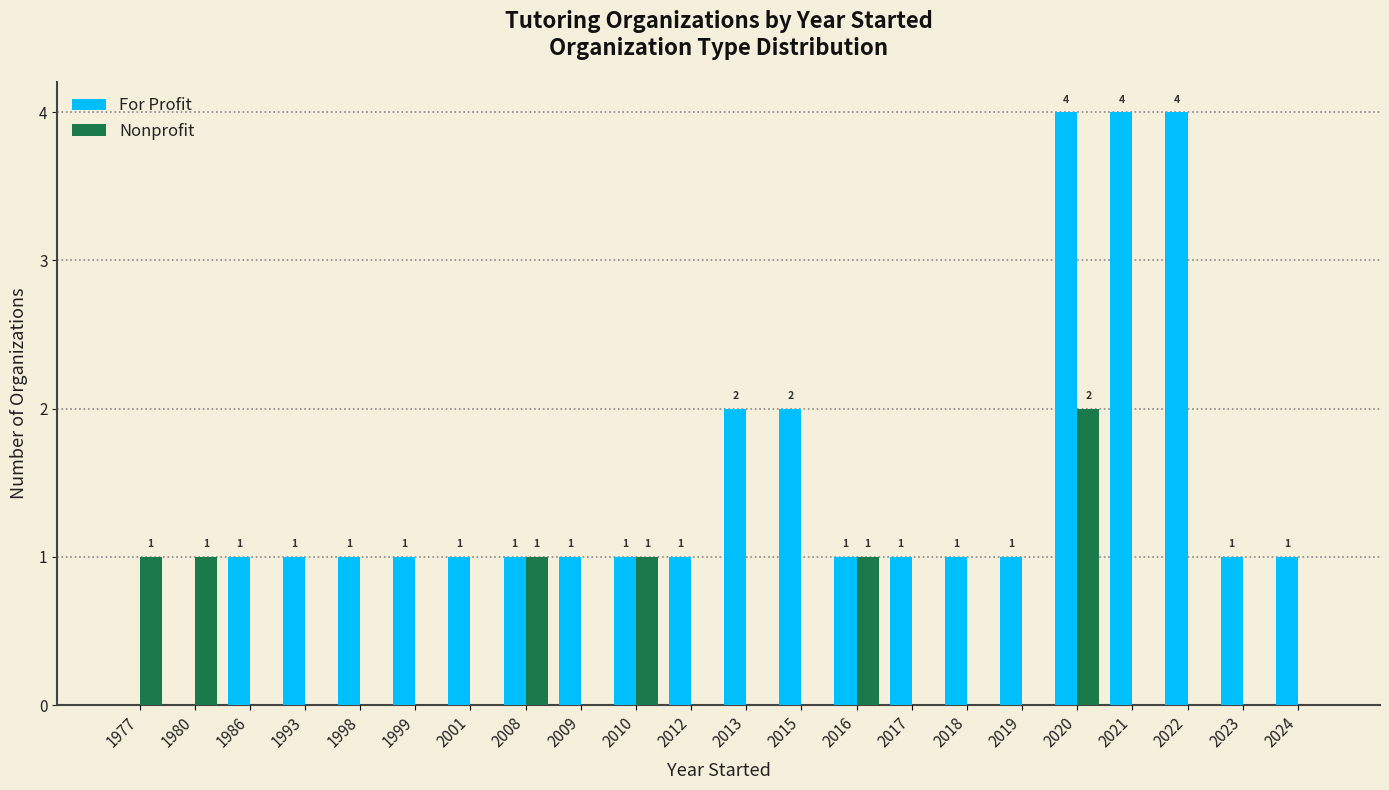

How many positive values does the For Profit series have?

20